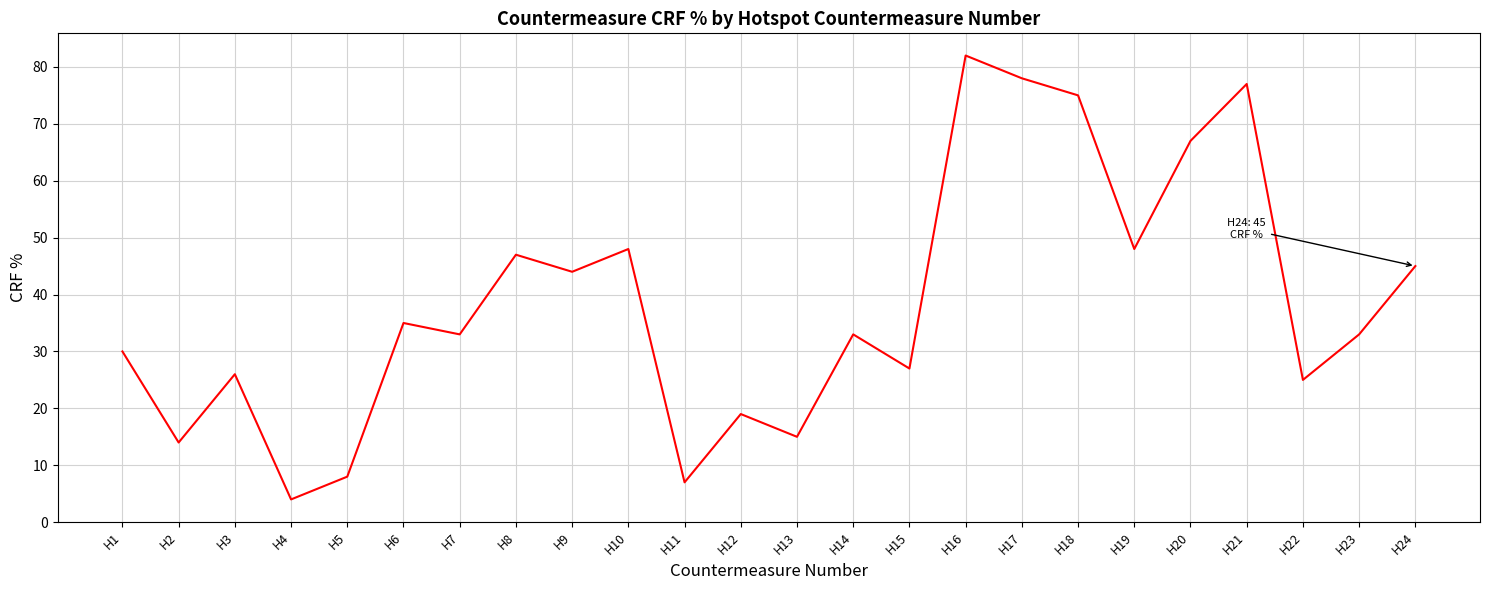

The value at H11 is 11. True or false?

False